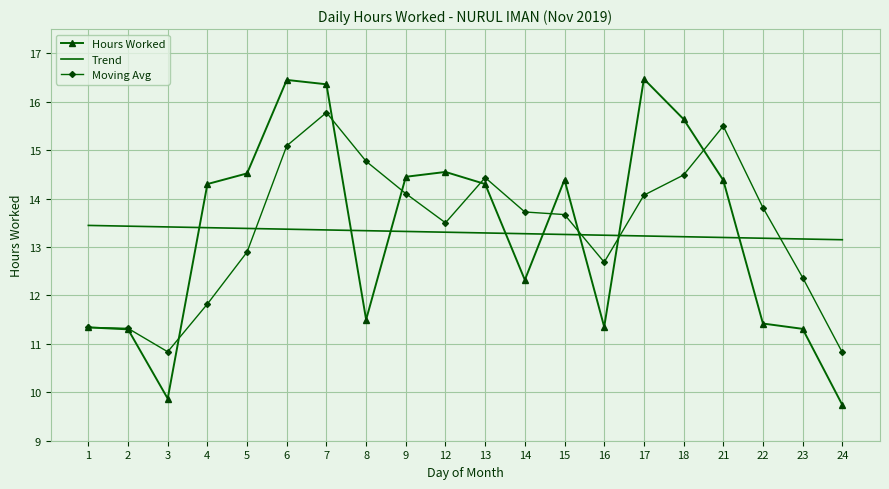

After their last crossing, which series has the higher values: Trend or Moving Avg?

Trend